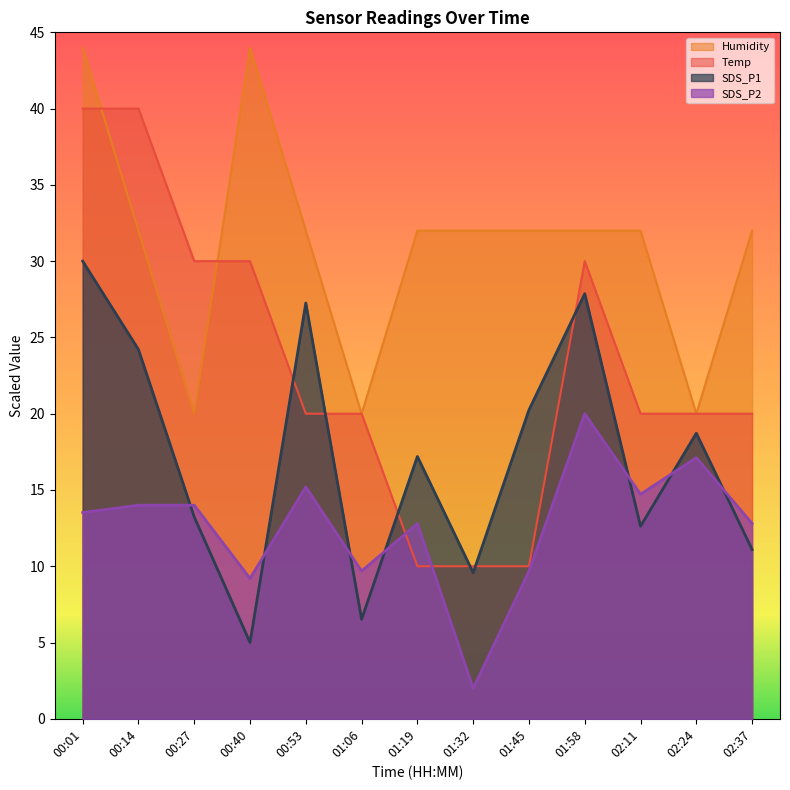

What value does the Temp series have at 02:24?

20.0